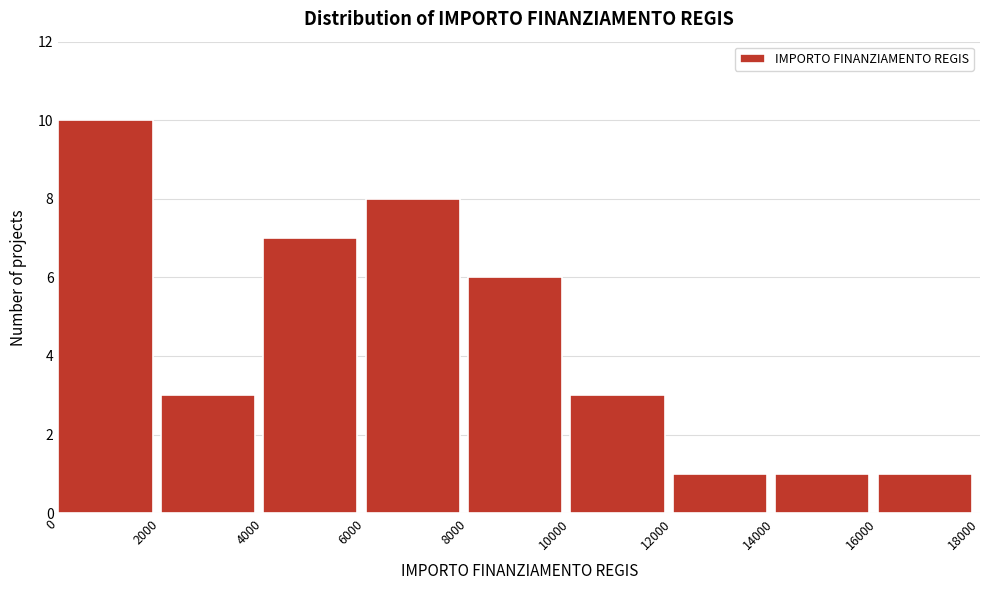

What is the height of the bar covering 16000 to 18000 on the x-axis? The values are not printed on the chart, so give them approximately, as read against the axis.

1